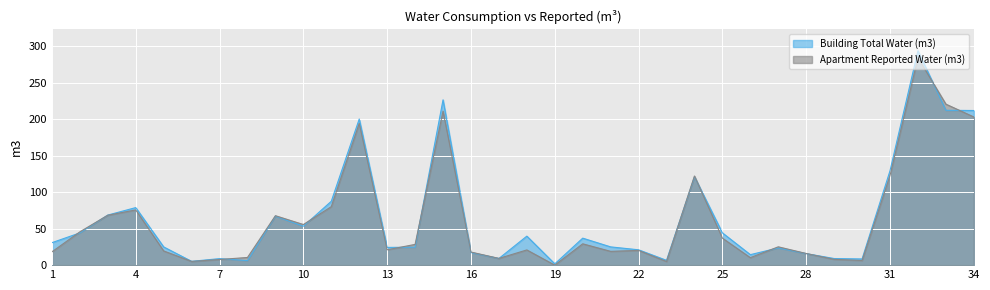

How many values in the Building Total Water (m3) series are below 30?

17